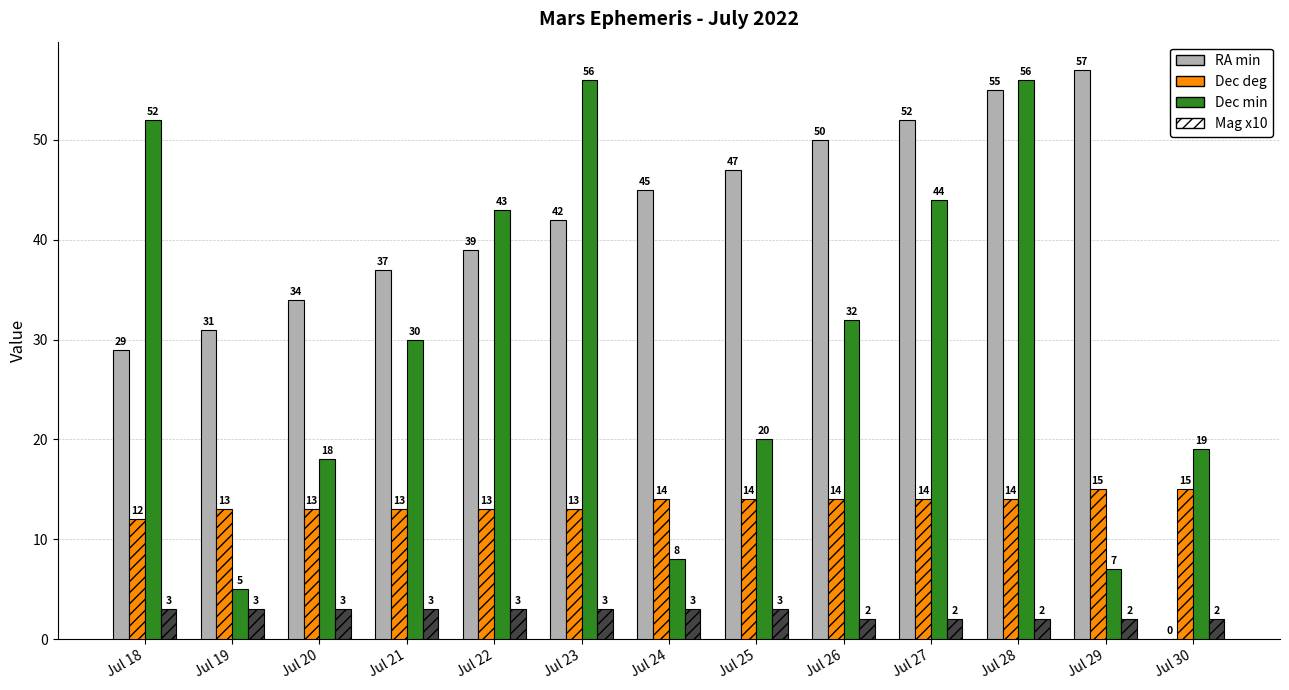

What are all the series names shown in the legend?

RA min, Dec deg, Dec min, Mag x10